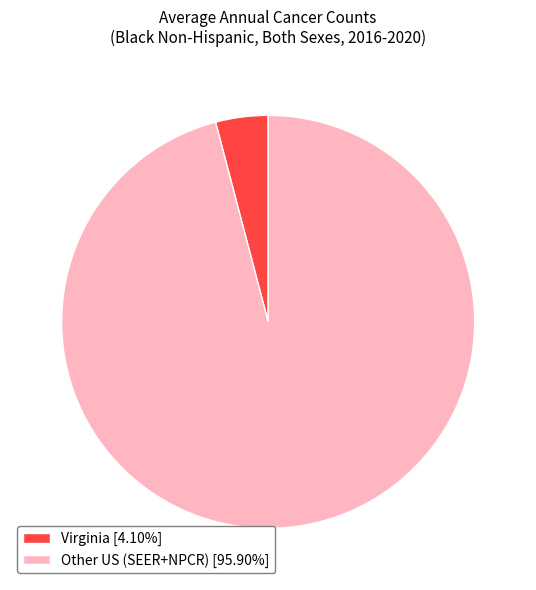

How many slices are in this pie chart?

2